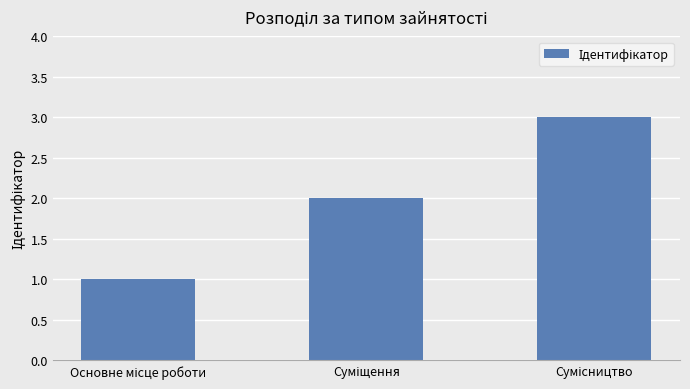

What is the sum of all values?

6